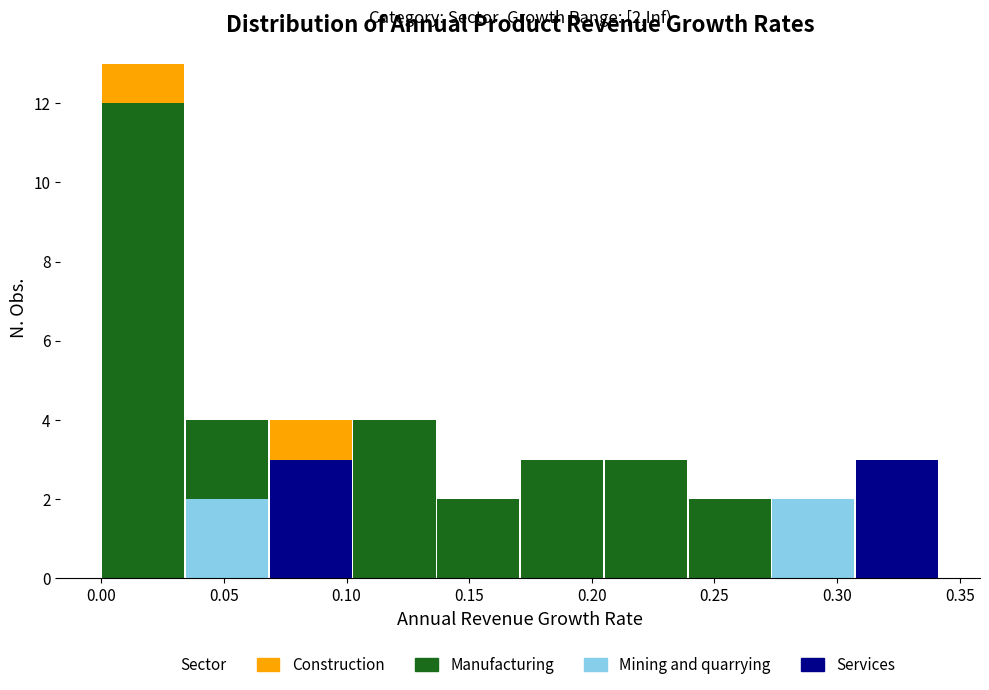

Which range on the x-axis has the tallest stacked bar (by total height)?

0.000 to 0.035